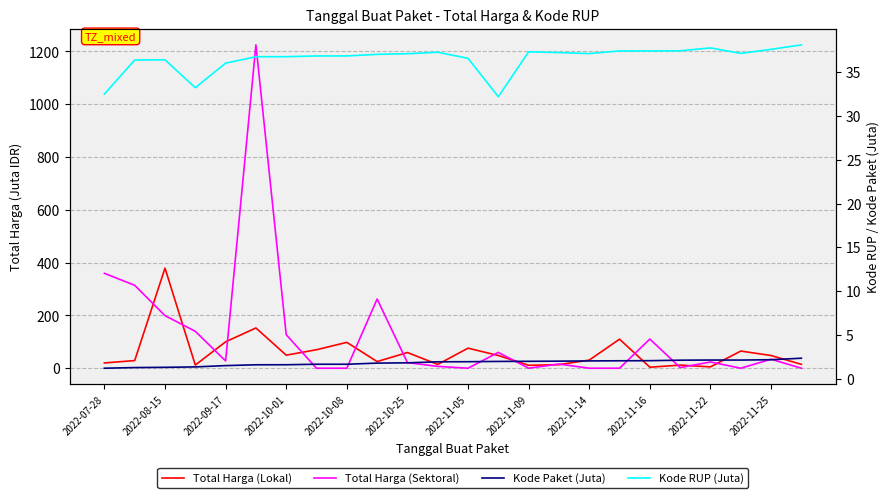

What position from the left is 2022-11-14?

17